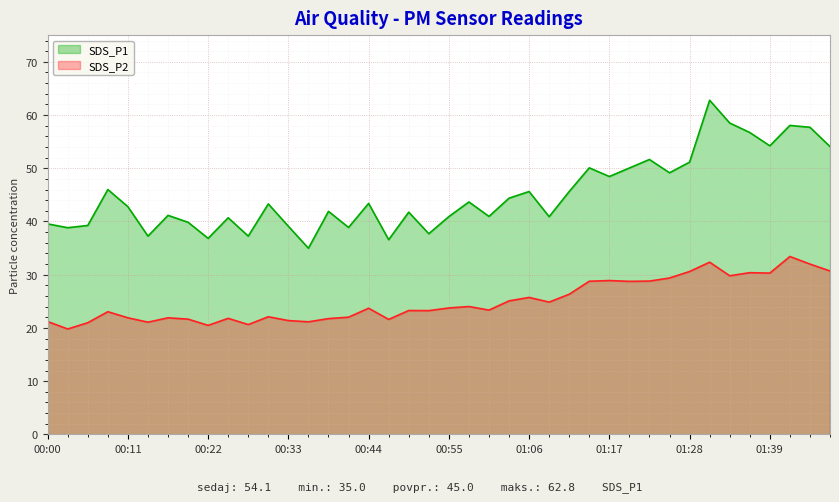

In SDS_P2, how many points are lower than both neighbors (excluding endpoints)?

12